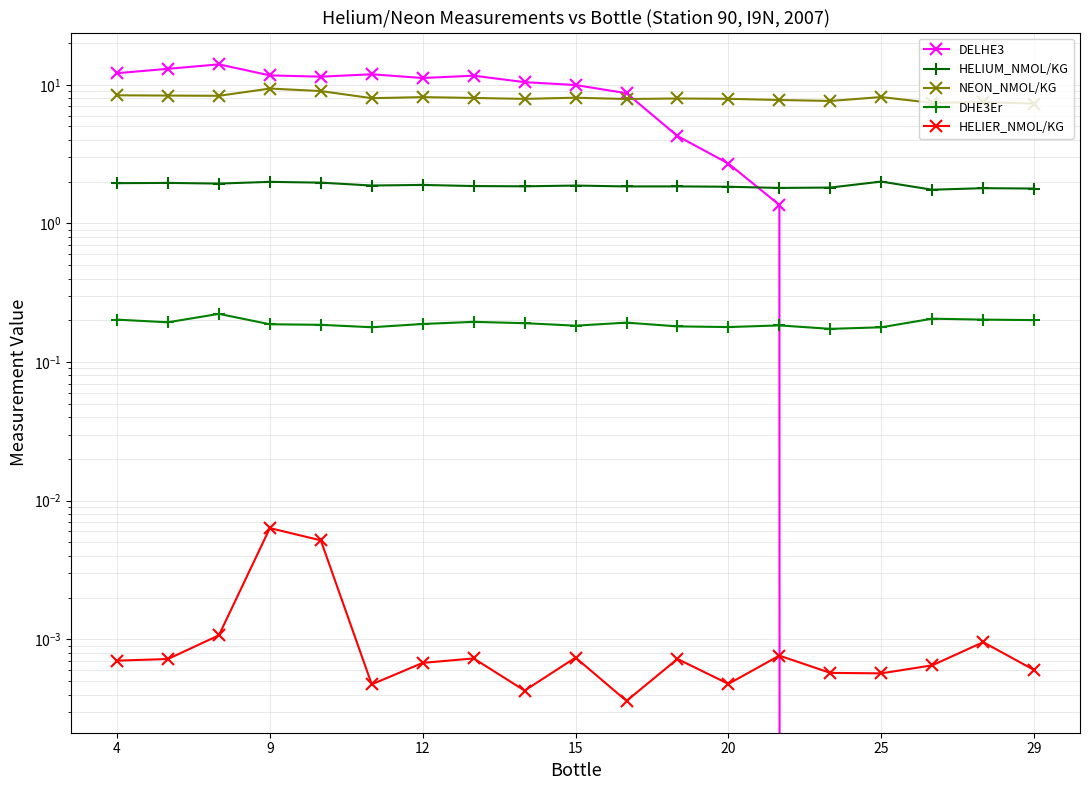

How many interior local valleys does the HELIER_NMOL/KG series have?

5